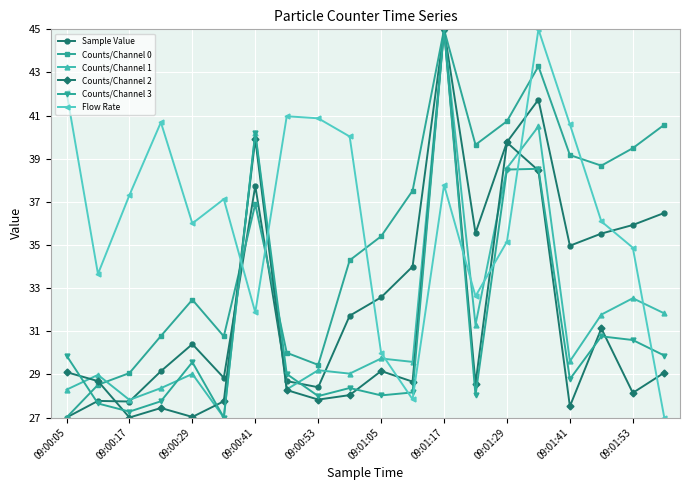

What is the minimum value shown in the chart?

27.0